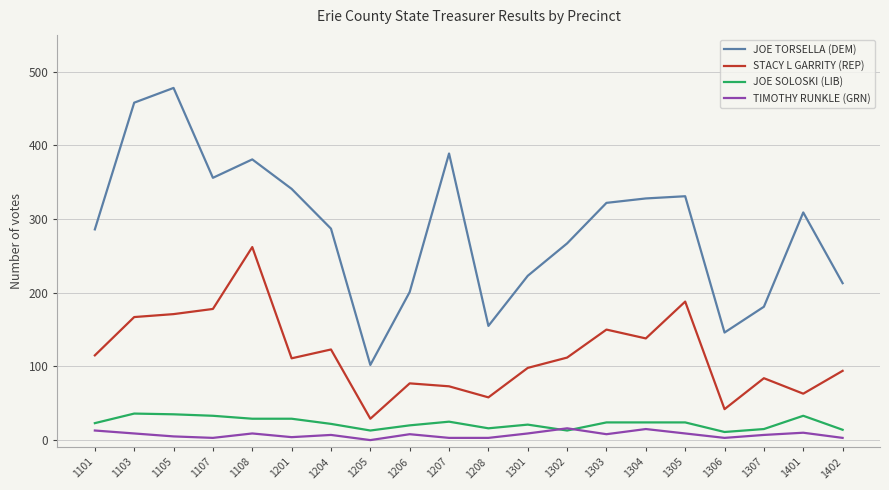

Which series has the largest total across all categories?

JOE TORSELLA (DEM)